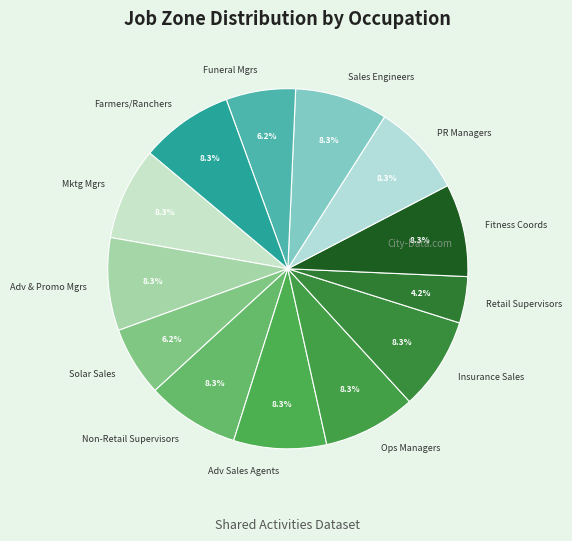

What is the smallest slice in the pie chart?

Retail Supervisors